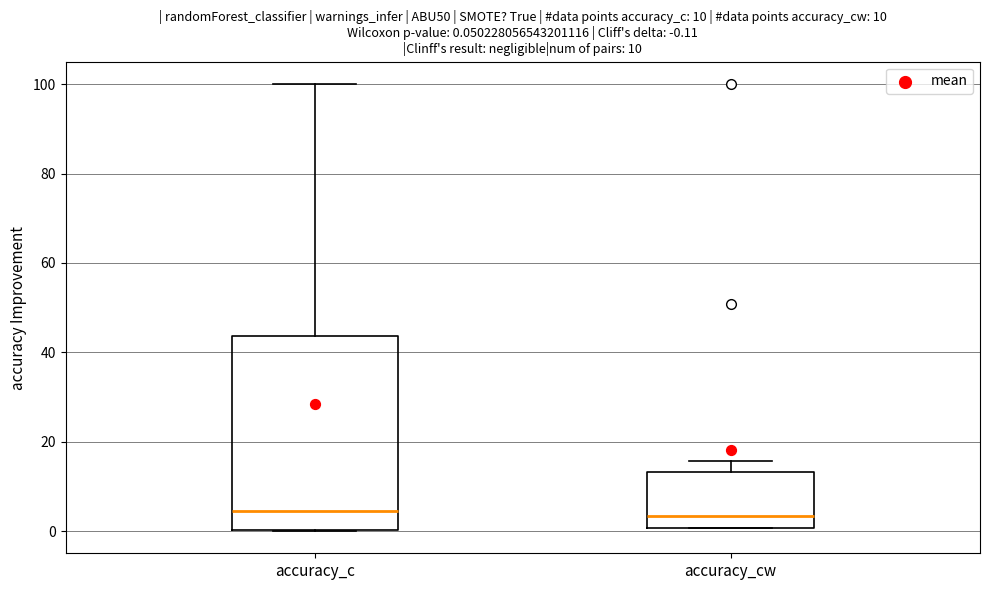

Which box is the tallest, from its lower edge to its upper edge?

accuracy_c